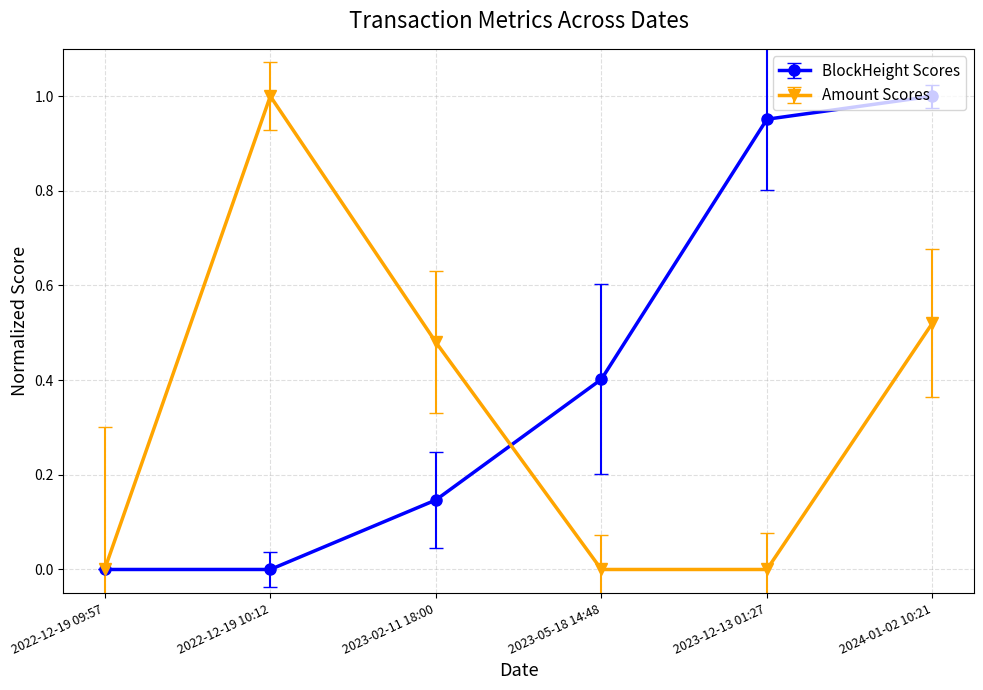

True or false: BlockHeight Scores has more than 2 points higher than both neighbors.

False